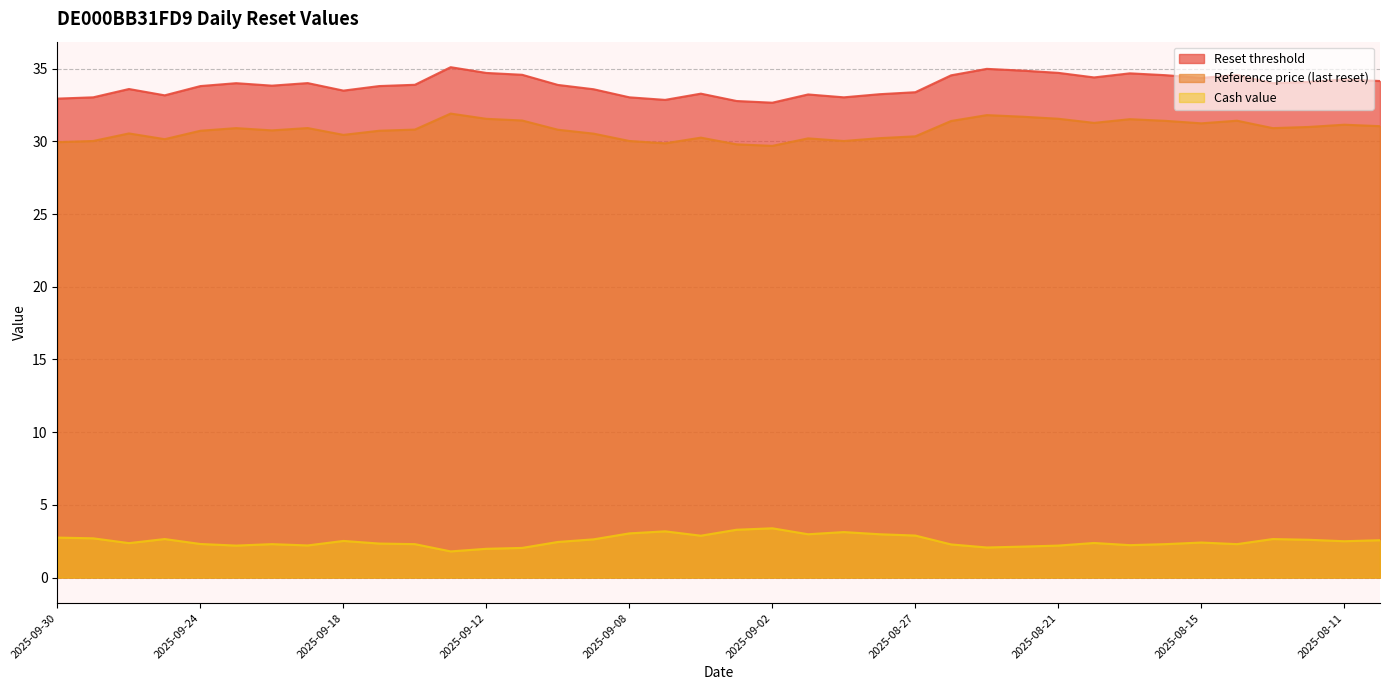

Which series has the largest total across all categories?

Reset threshold